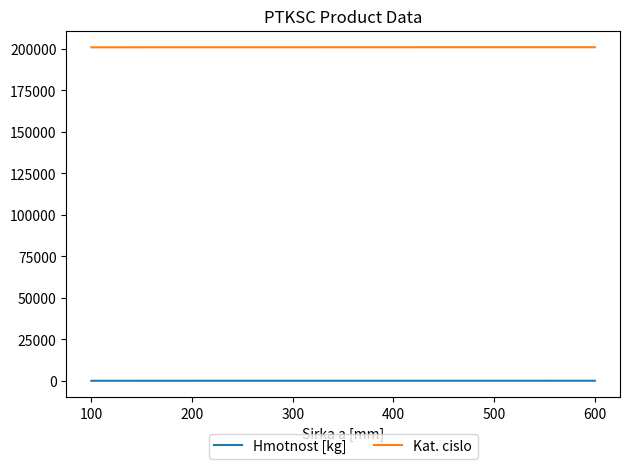

True or false: Hmotnost [kg] and Kat. cislo intersect in this chart.

False